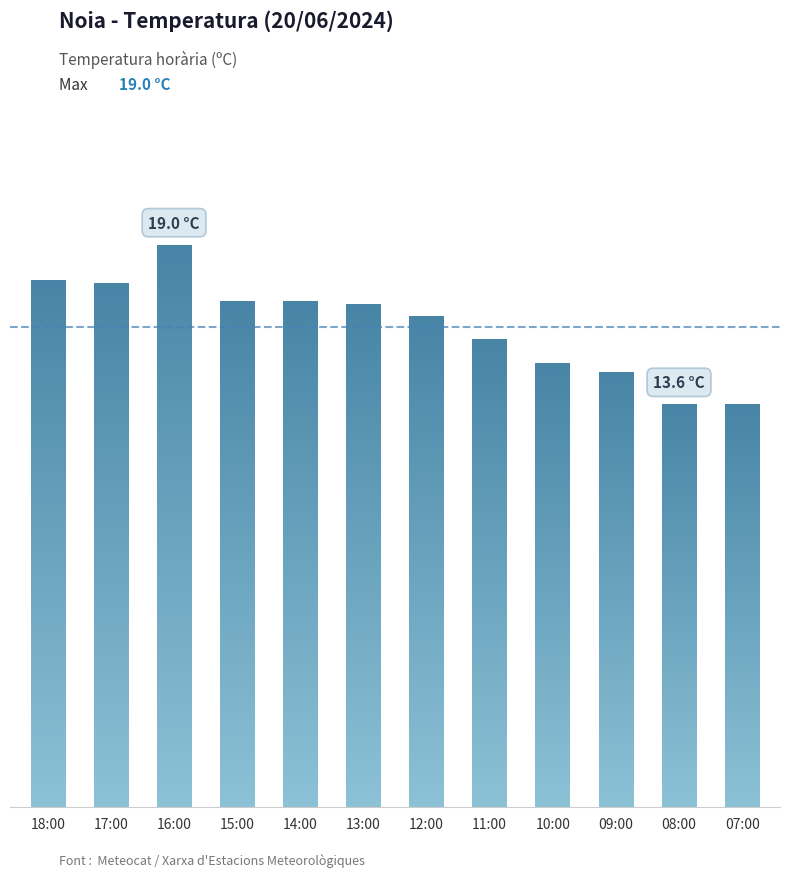

What is the average value?

16.2